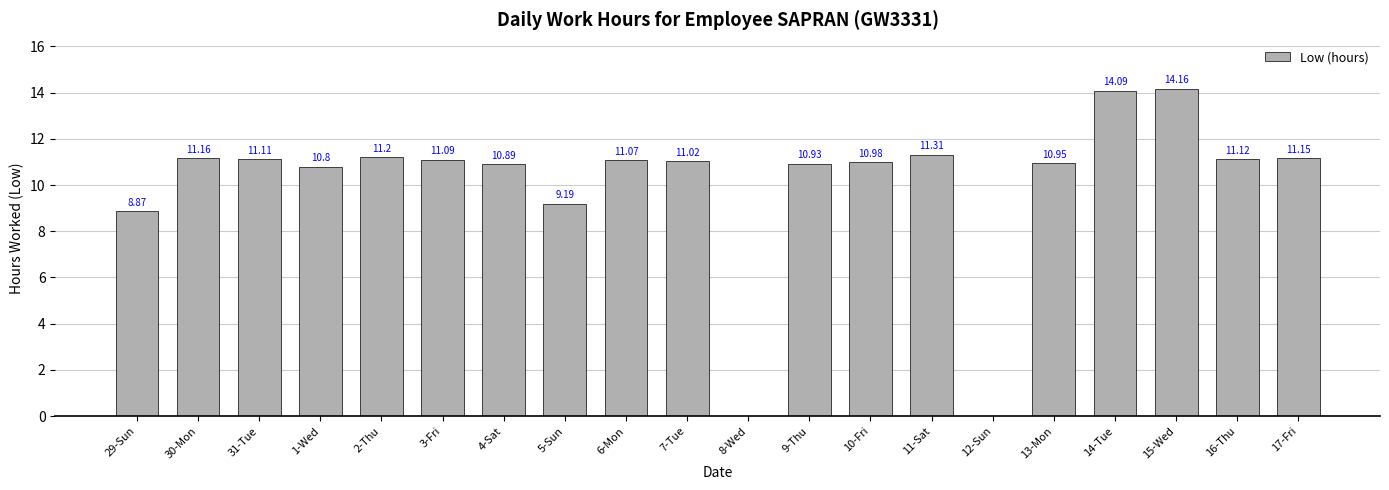

Are the bars grouped side by side (vs. stacked)?

No